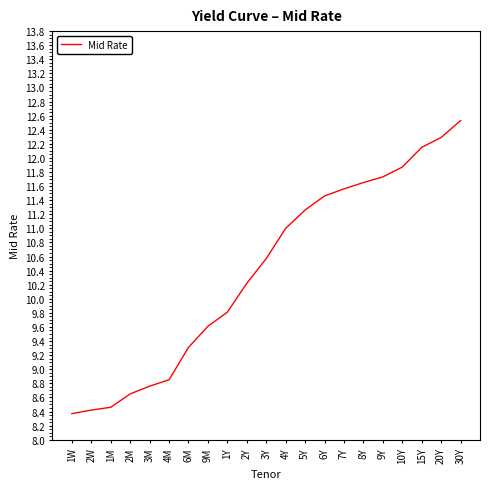

What is the change in value from 10Y to 20Y?

+0.4